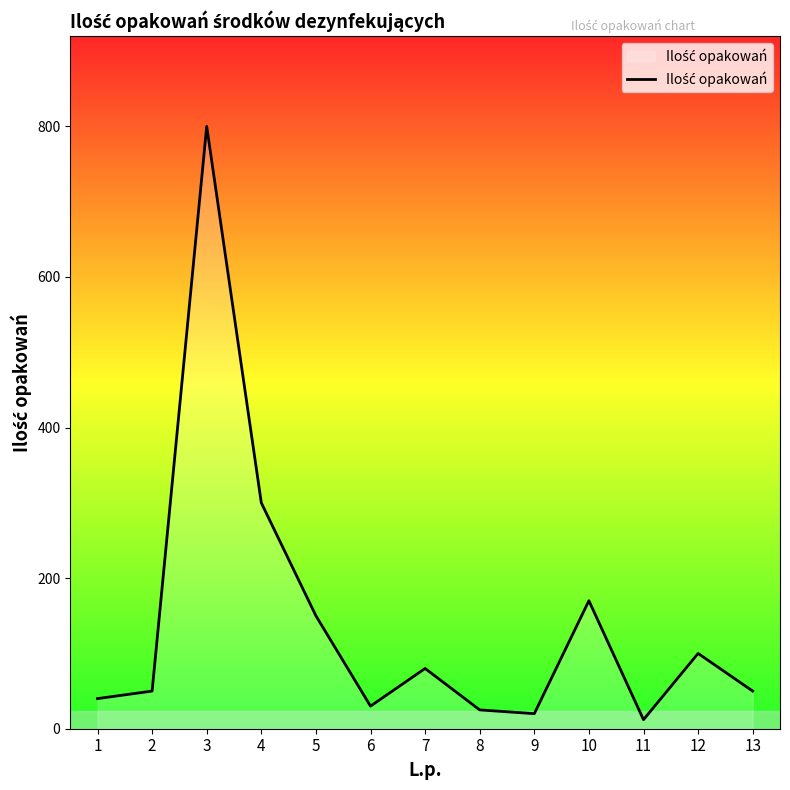

Is it true that the value at 3 is 539?

False